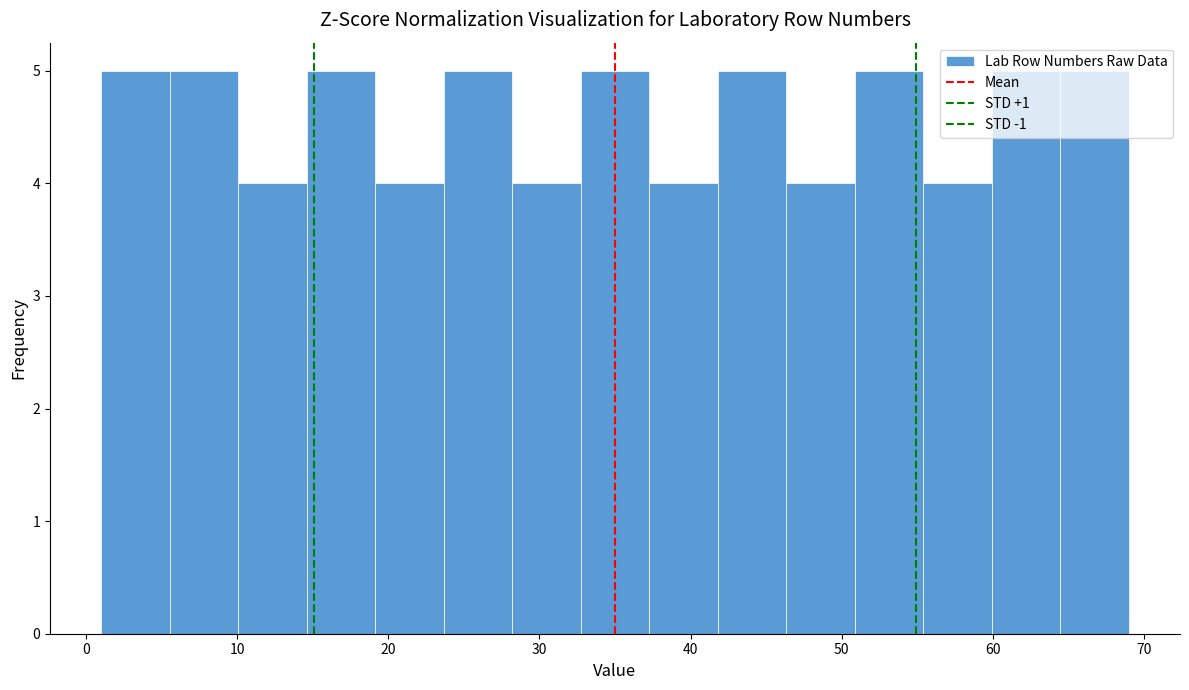

Reading left to right, transcribe this chart: for each bar, give the range it covers on the x-axis and its height. Neither the bar edges nor the heights are printed on the chart, so give them approximately, as read against the axes.

1 to 6: 5
6 to 10: 5
10 to 15: 4
15 to 19: 5
19 to 24: 4
24 to 28: 5
28 to 33: 4
33 to 37: 5
37 to 42: 4
42 to 46: 5
46 to 51: 4
51 to 55: 5
55 to 60: 4
60 to 64: 5
64 to 69: 5